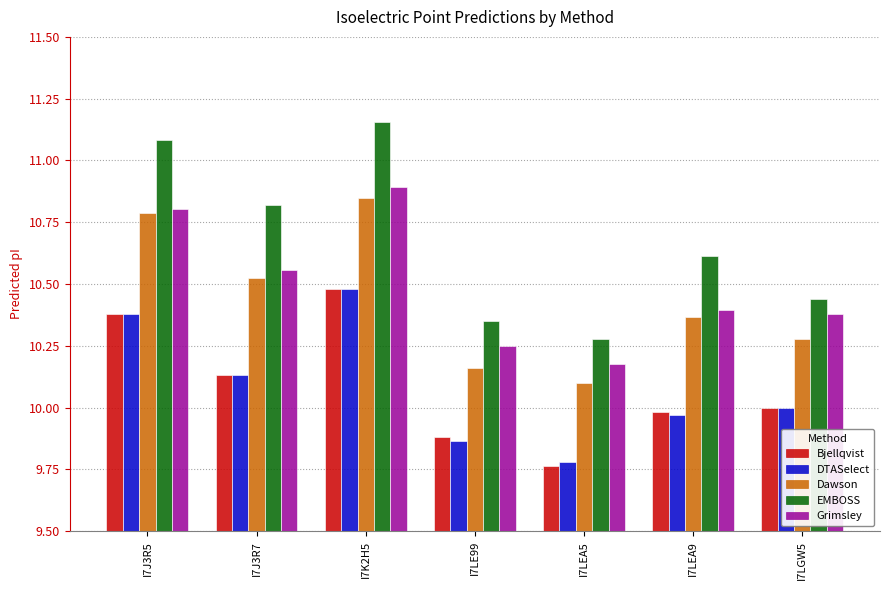

What position from the left is I7LEA5?

5